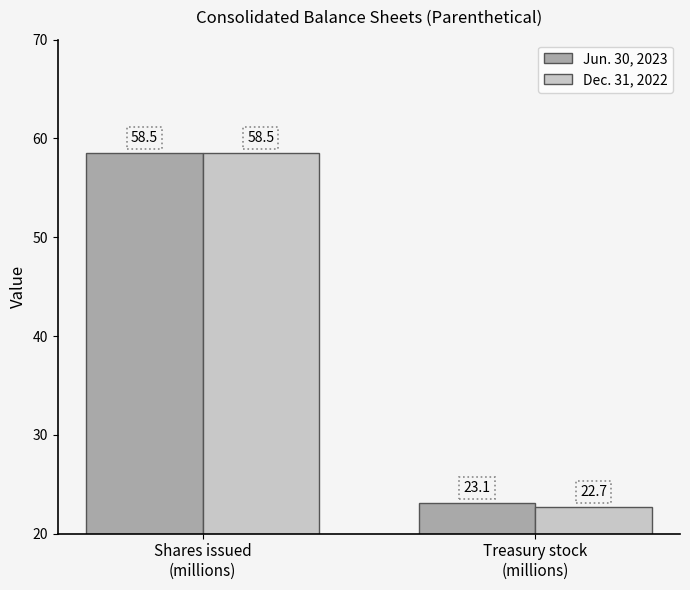

What are all the series names shown in the legend?

Jun. 30, 2023, Dec. 31, 2022